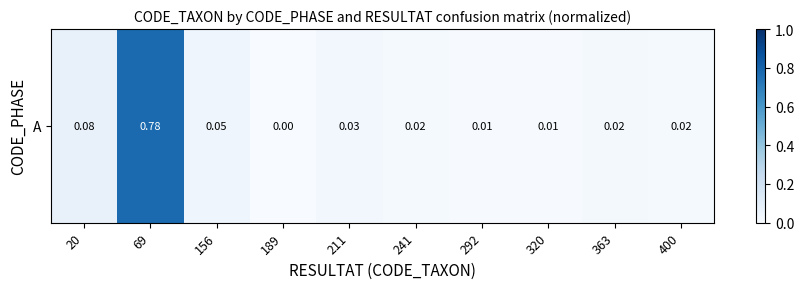

Is it true that the value at 292 is 0.0?

True